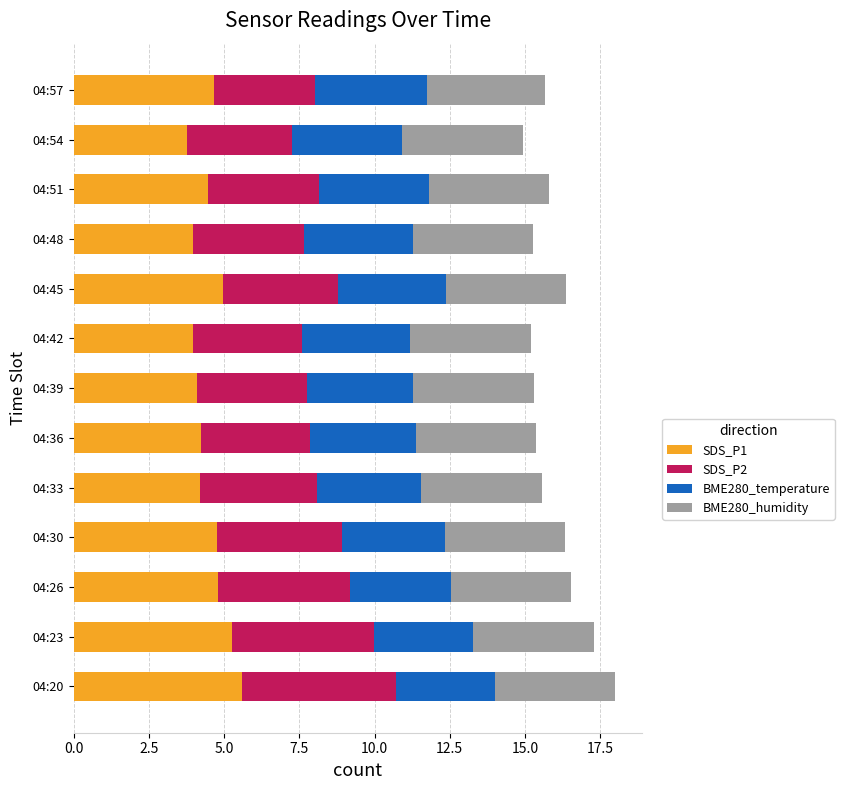

What is the total value across all series at 04:33?

15.6